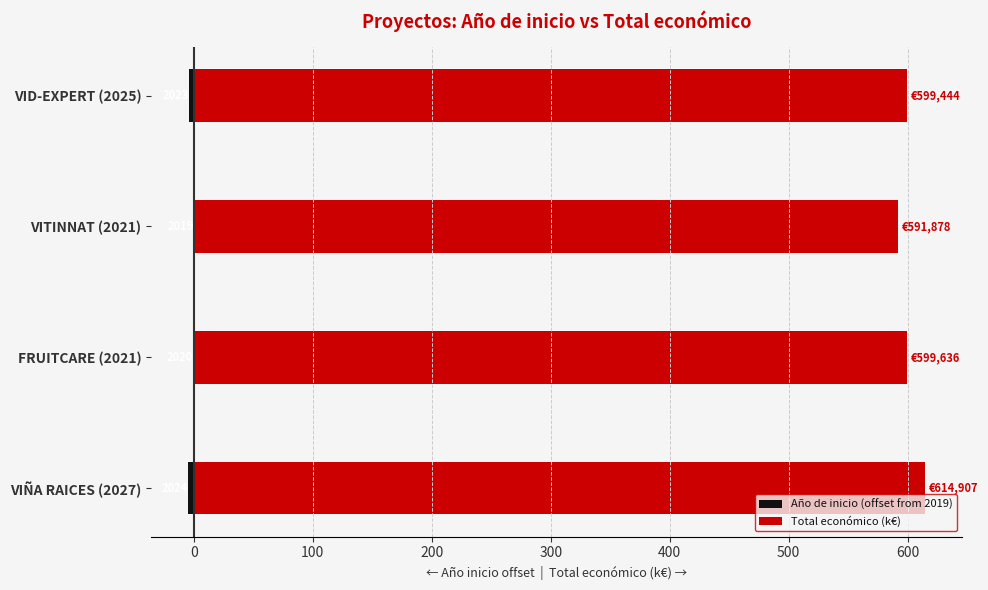

What value does the Total económico (k€) series have at FRUITCARE (2021)?

599.6